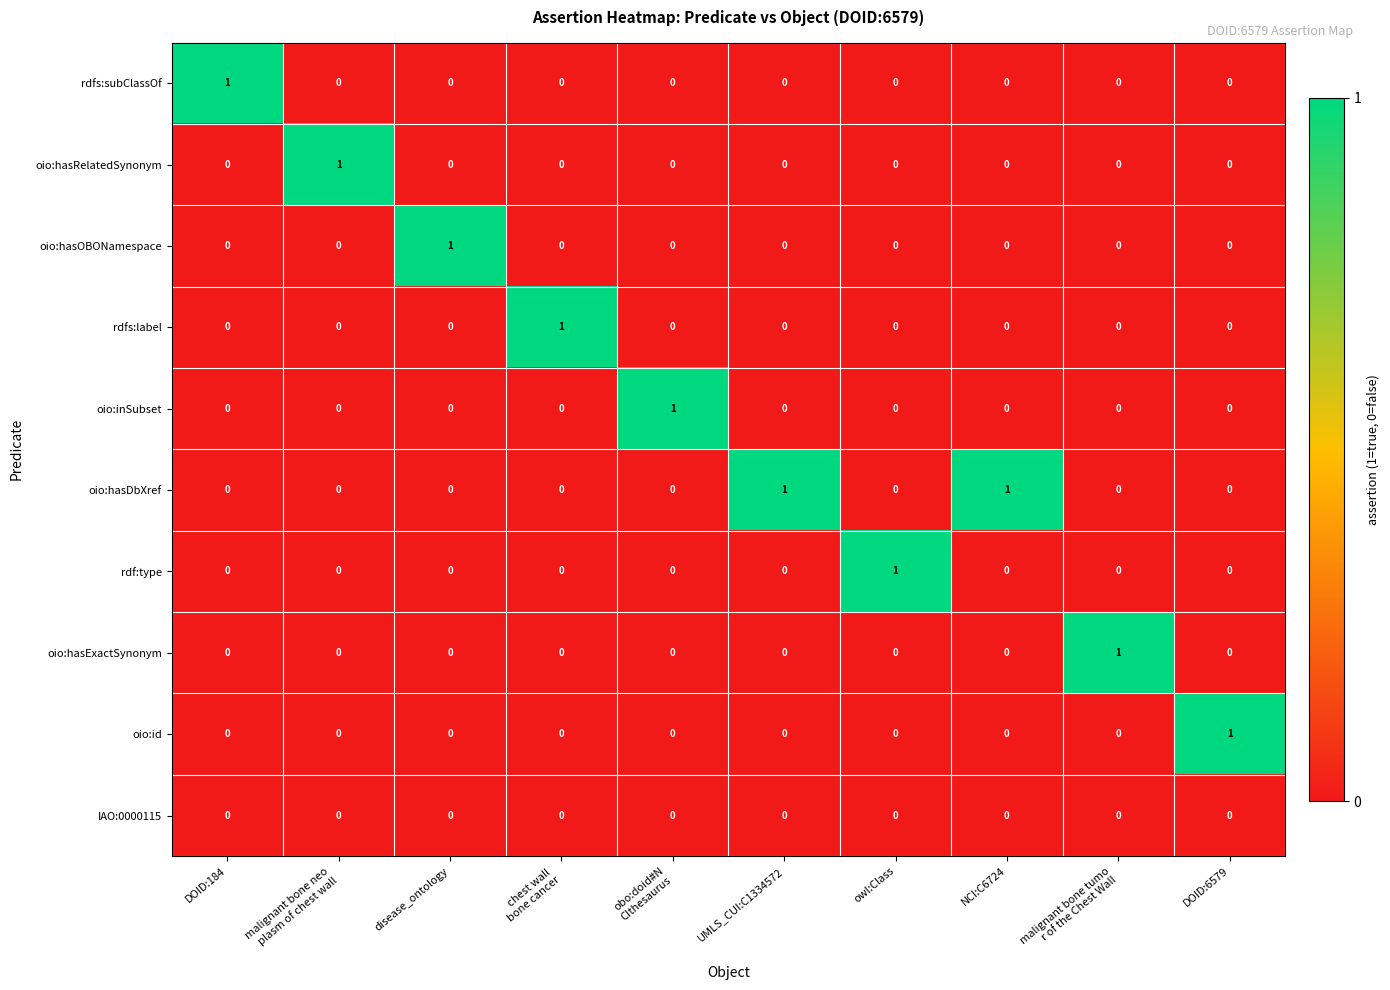

Is it true that oio:hasOBONamespace equals -1 at DOID:6579?

False